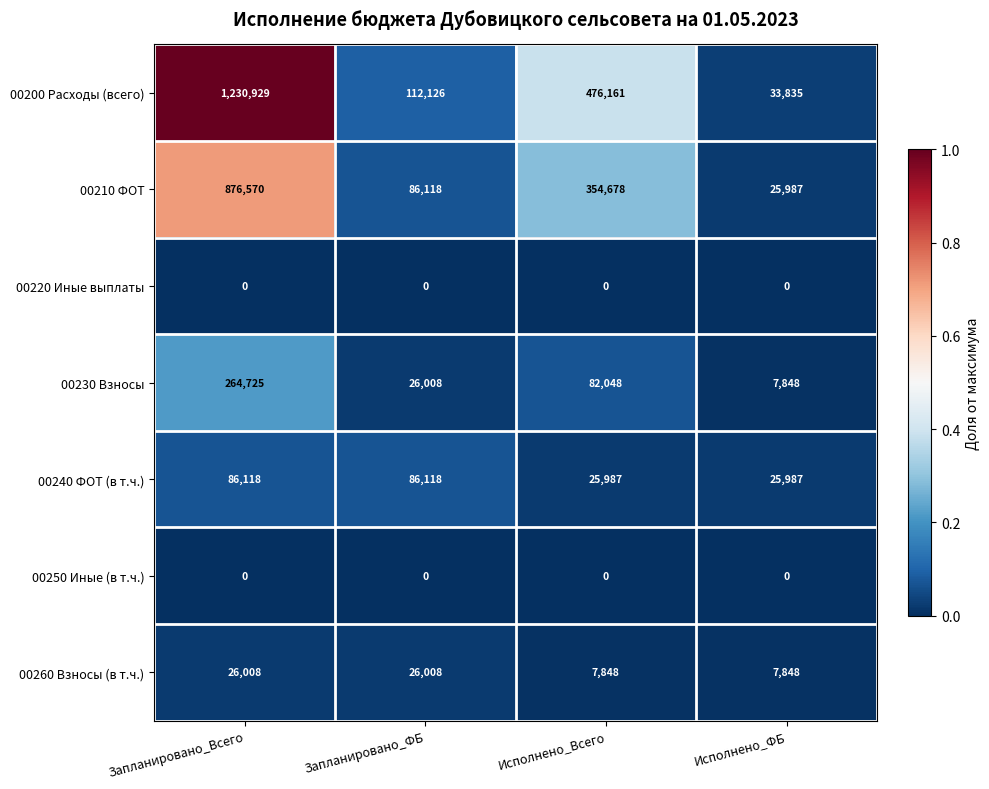

Reading left to right, transcribe all the data shown in this chart.

00200 Расходы (всего): Запланировано_Всего=1230929	Запланировано_ФБ=112126	Исполнено_Всего=476161	Исполнено_ФБ=33835
00210 ФОТ: Запланировано_Всего=876570	Запланировано_ФБ=86118	Исполнено_Всего=354678	Исполнено_ФБ=25987
00220 Иные выплаты: Запланировано_Всего=0	Запланировано_ФБ=0	Исполнено_Всего=0	Исполнено_ФБ=0
00230 Взносы: Запланировано_Всего=264725	Запланировано_ФБ=26008	Исполнено_Всего=82048	Исполнено_ФБ=7848
00240 ФОТ (в т.ч.): Запланировано_Всего=86118	Запланировано_ФБ=86118	Исполнено_Всего=25987	Исполнено_ФБ=25987
00250 Иные (в т.ч.): Запланировано_Всего=0	Запланировано_ФБ=0	Исполнено_Всего=0	Исполнено_ФБ=0
00260 Взносы (в т.ч.): Запланировано_Всего=26008	Запланировано_ФБ=26008	Исполнено_Всего=7848	Исполнено_ФБ=7848